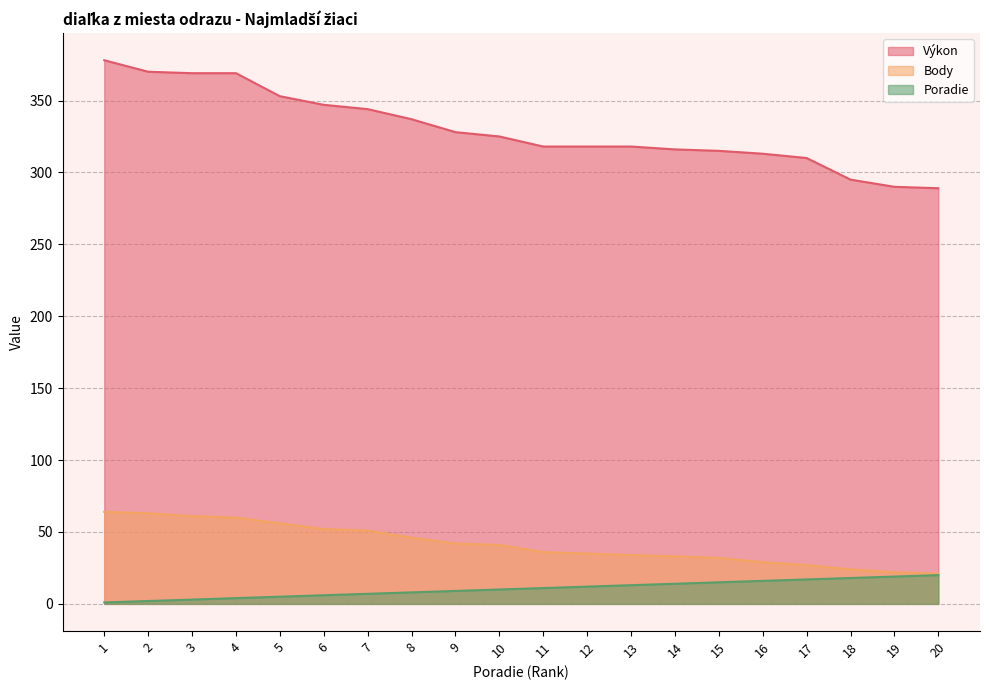

True or false: Poradie has a value of 18 at 18.

True